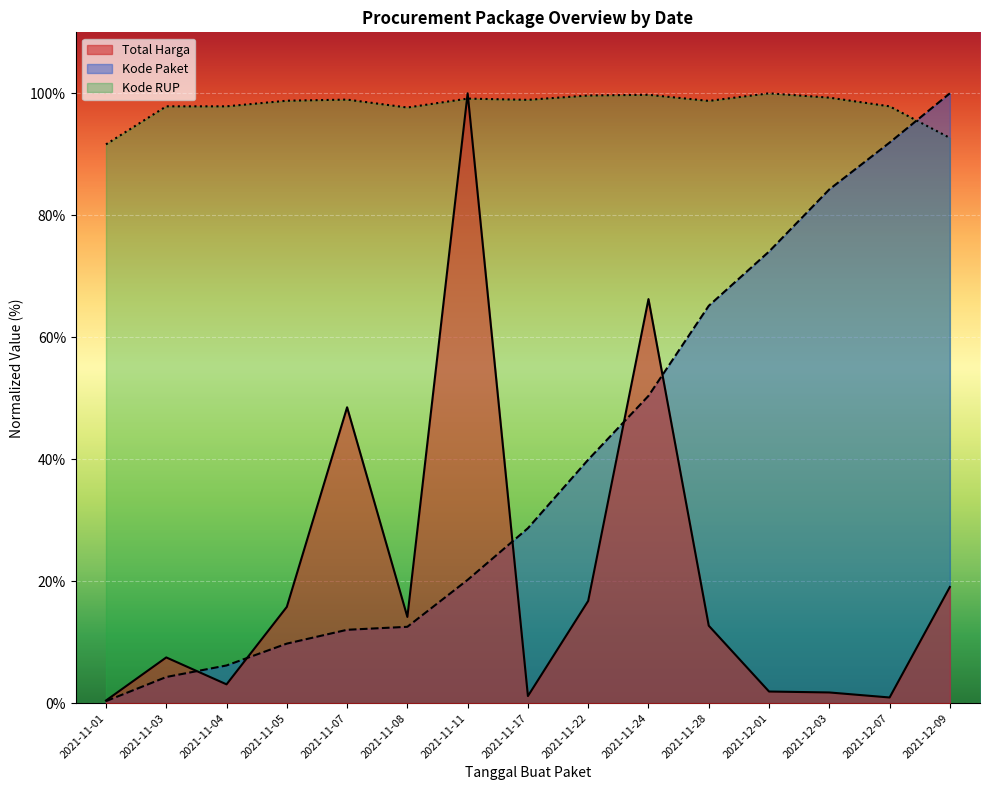

In Kode RUP, how many points are lower than both neighbors (excluding endpoints)?

3